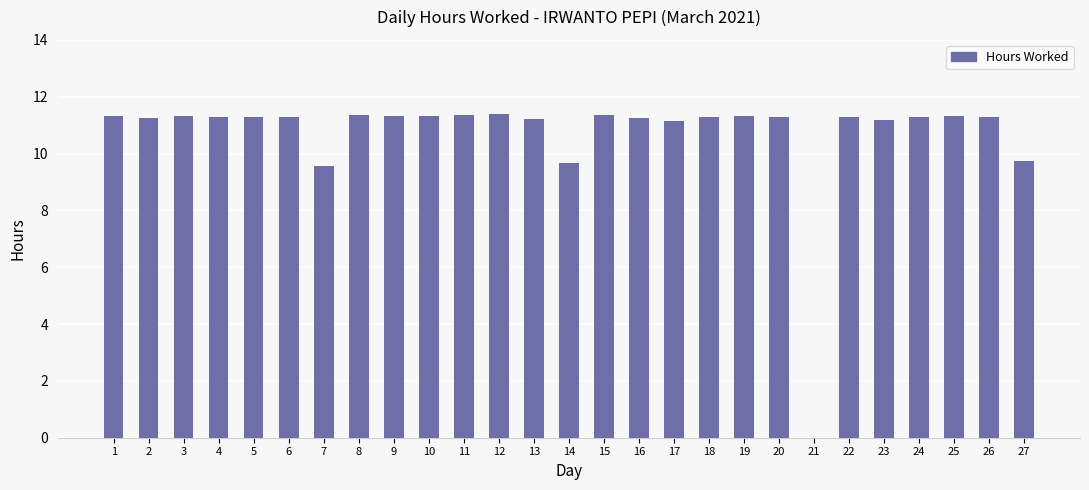

Between 21 and 22, which is larger?

22